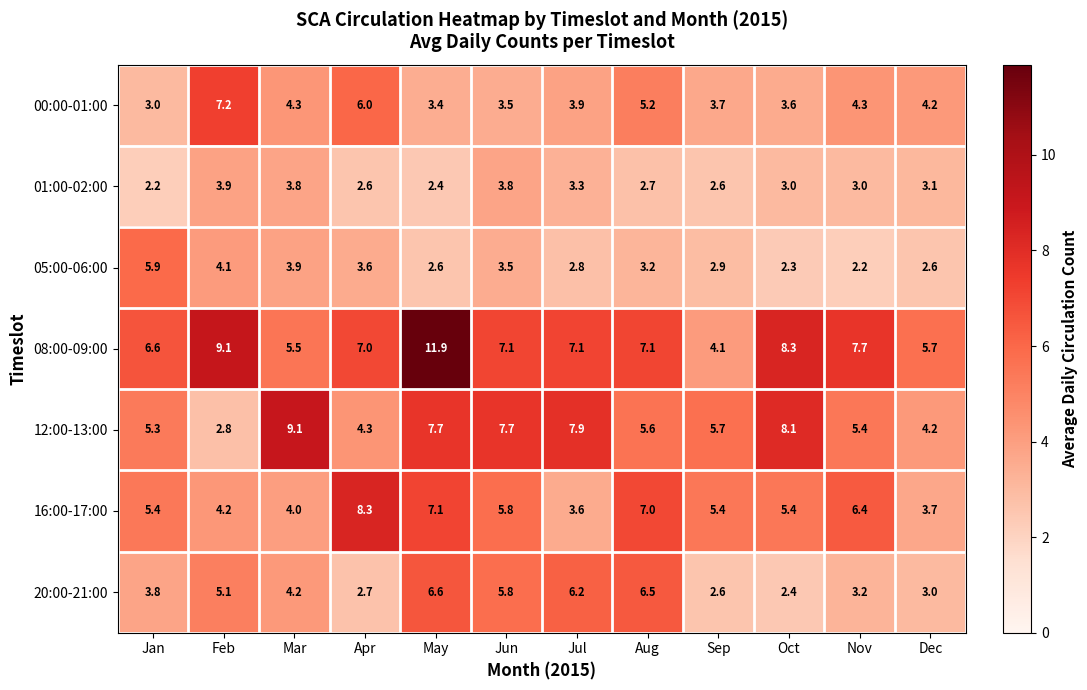

Which series has the largest total across all categories?

08:00-09:00